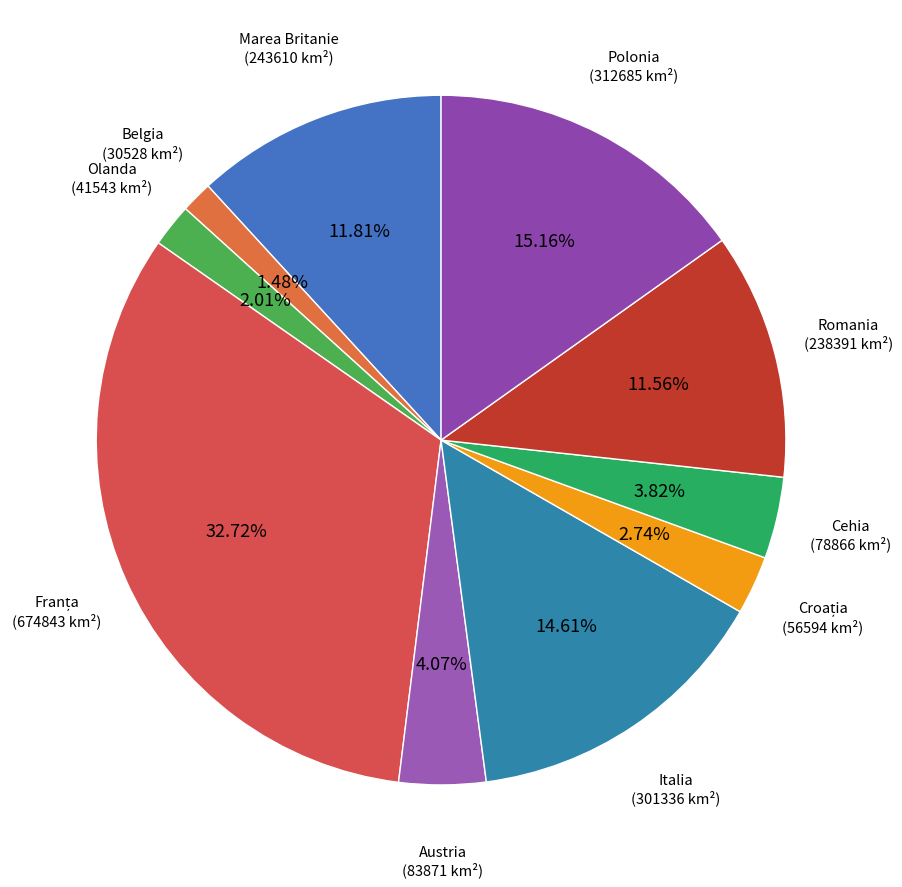

Does any single category account for the majority?

No